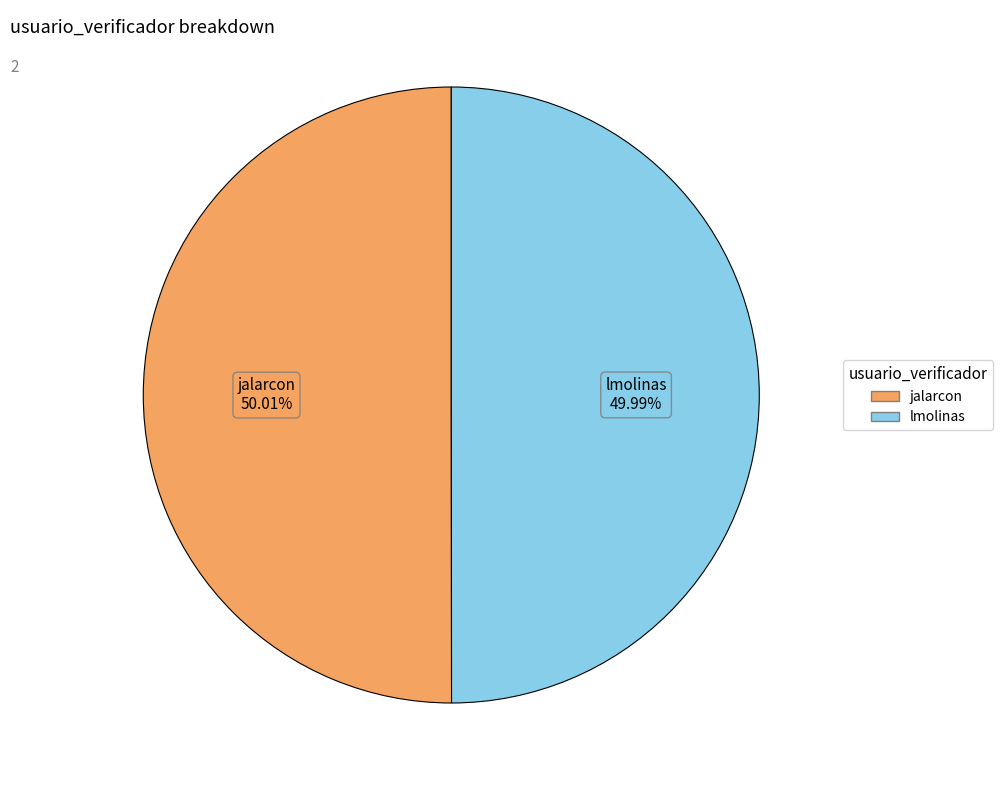

Do lmolinas and jalarcon together represent more than half of the pie?

Yes